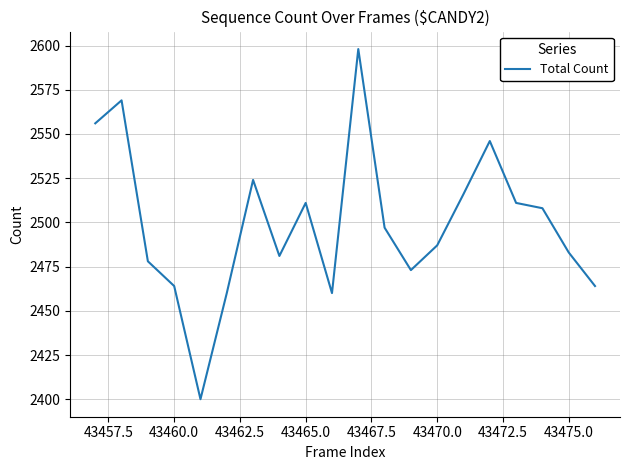

What is the maximum value shown in the chart?

2598